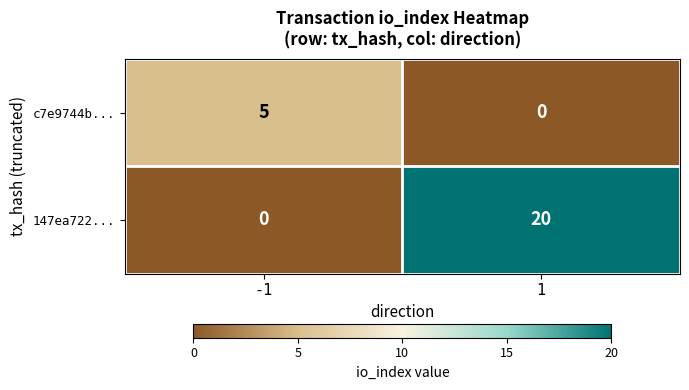

Is it true that c7e9744b... equals 0 at 1?

True